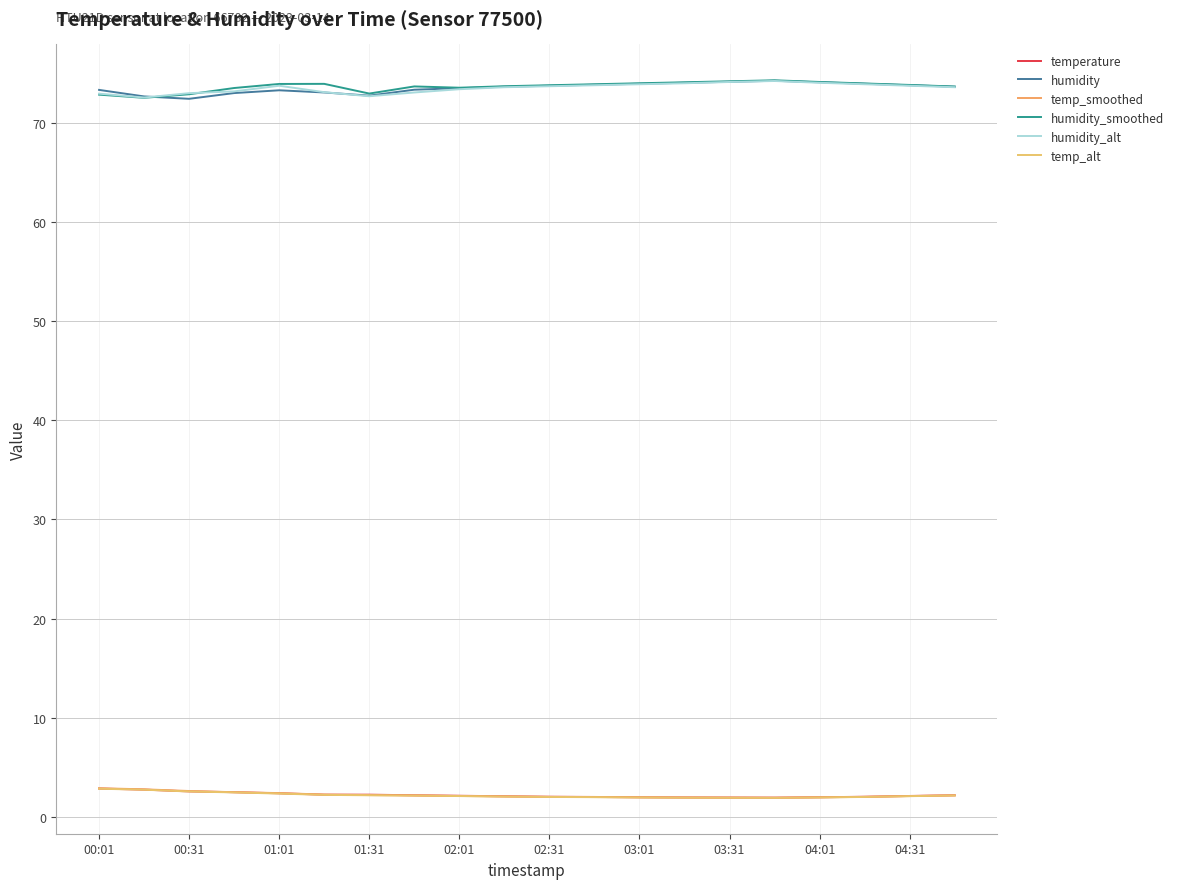

True or false: humidity_smoothed has more than 2 interior local peaks.

True